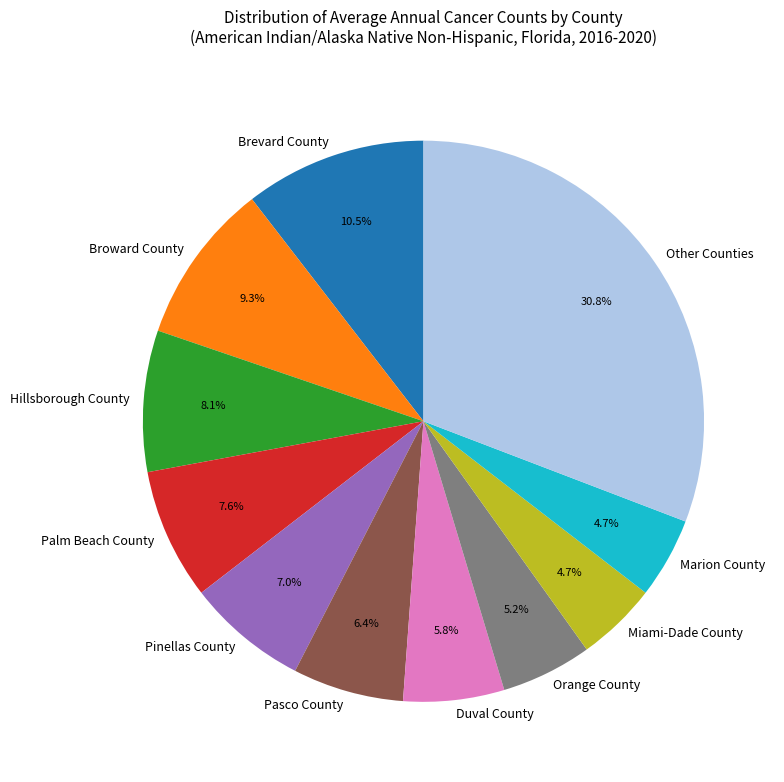

Which slice is the largest?

Other Counties